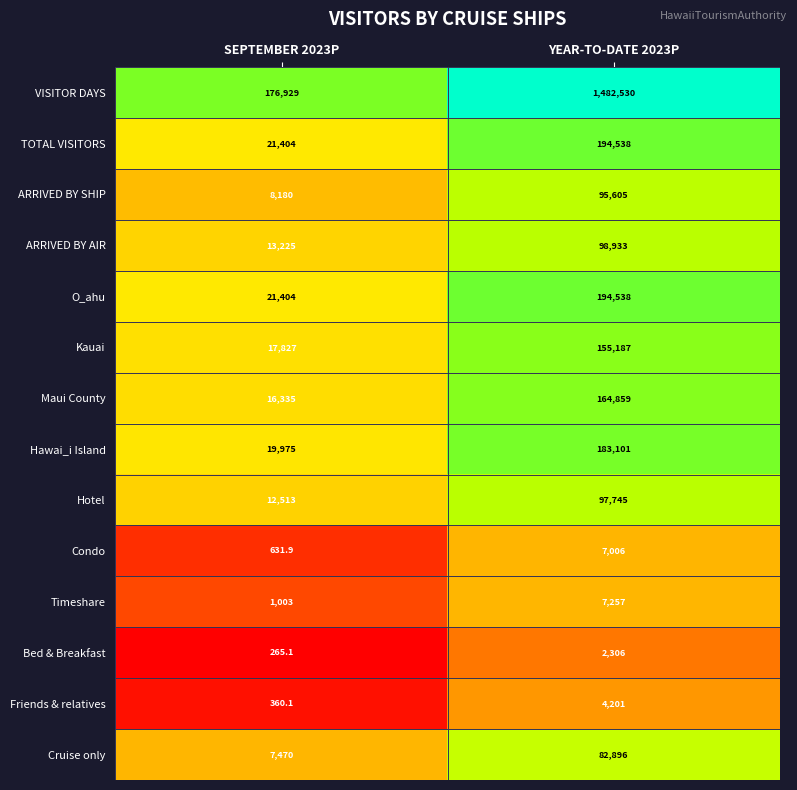

What is the difference between the highest and lowest values at YEAR-TO-DATE 2023P?

1480224.0